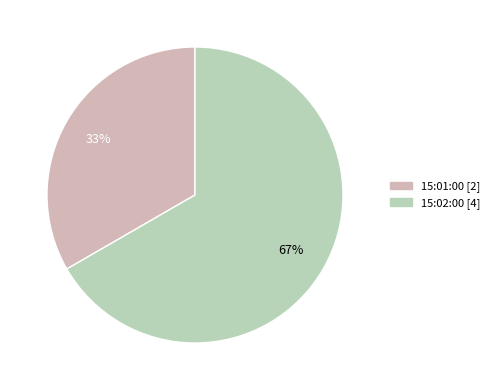

How many slices are in this pie chart?

2